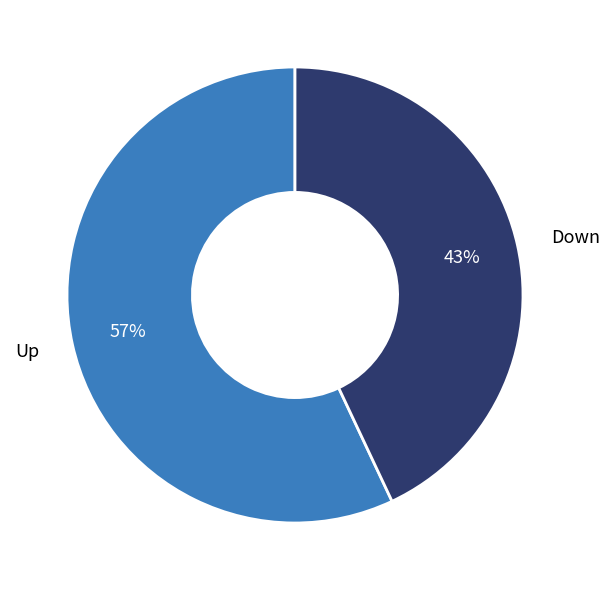

Which category has the biggest portion of the pie?

Up